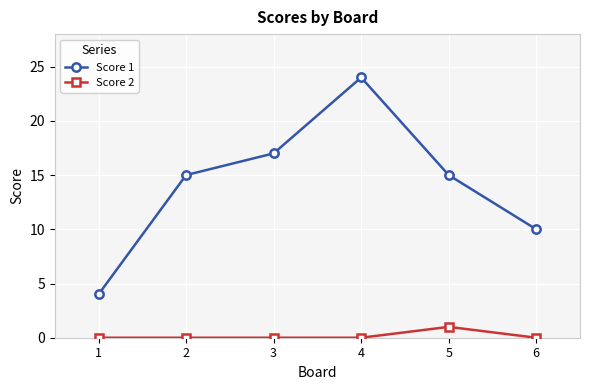

The value of Score 1 at 4 is 10. True or false?

False